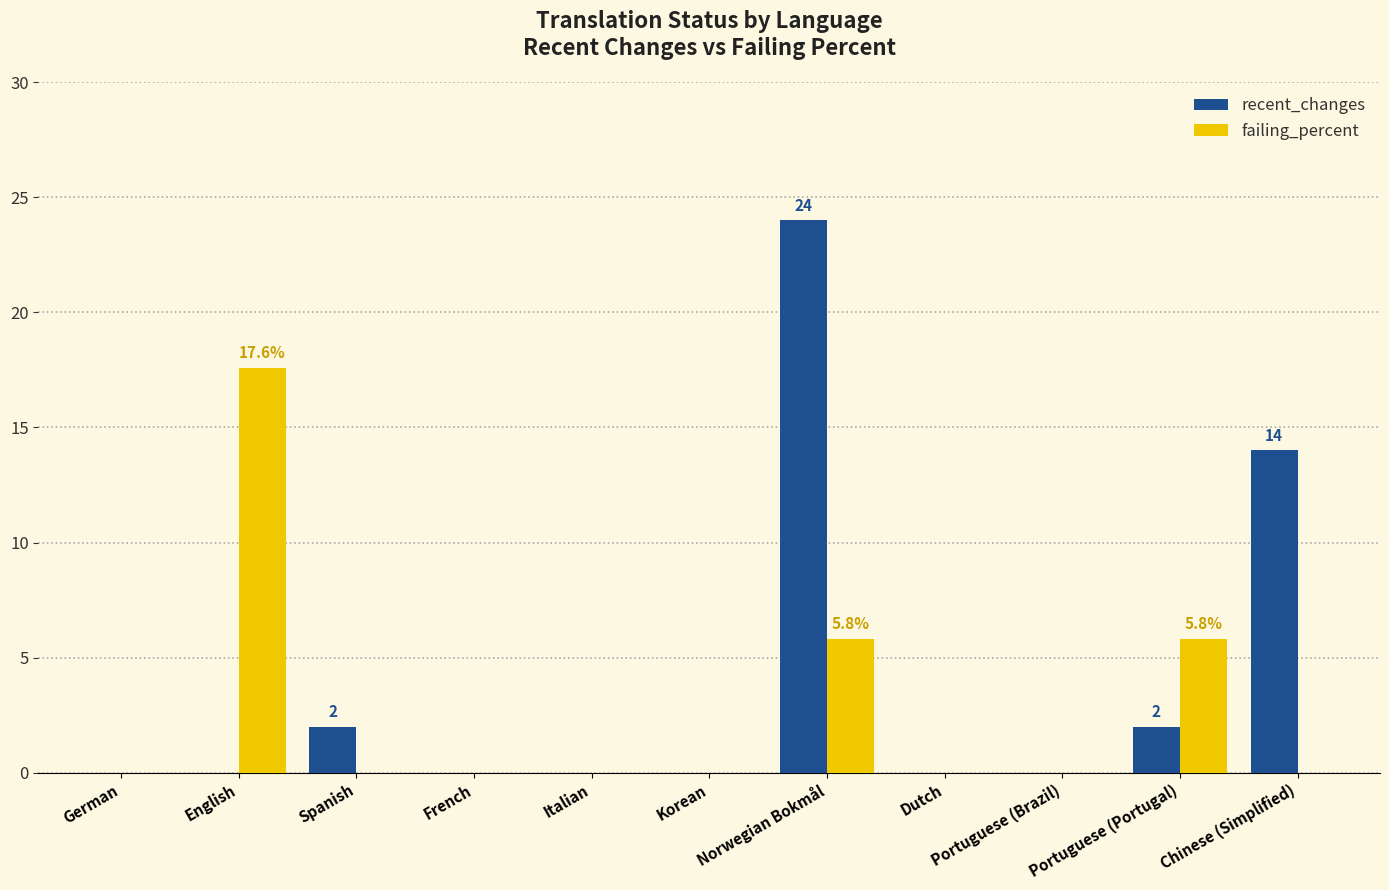

Count the number of categories in the chart.

11